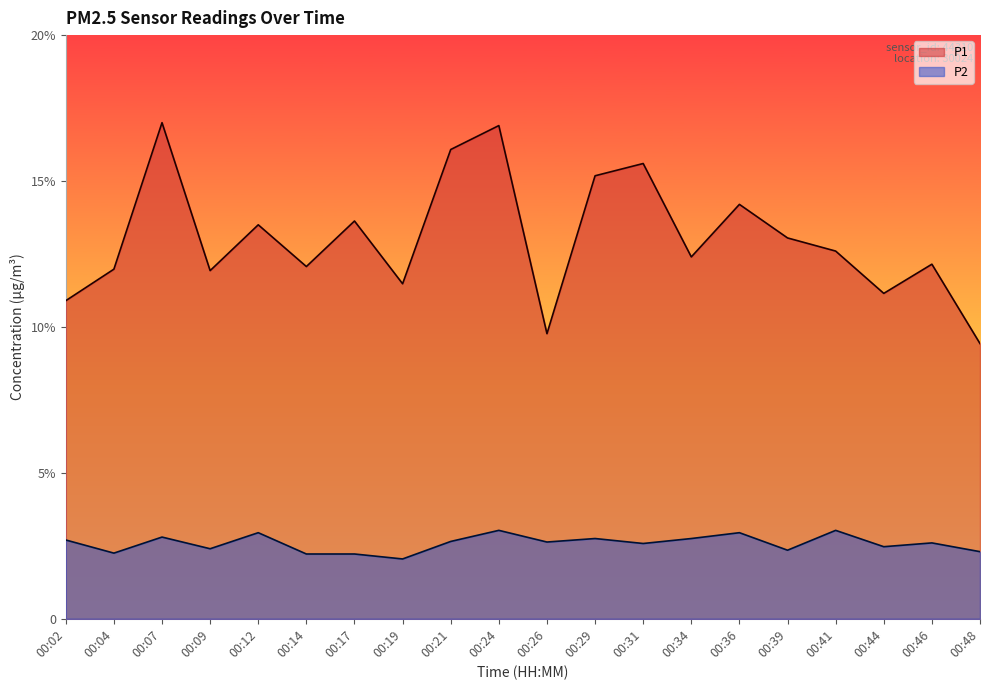

How many interior local peaks does the P1 series have?

7